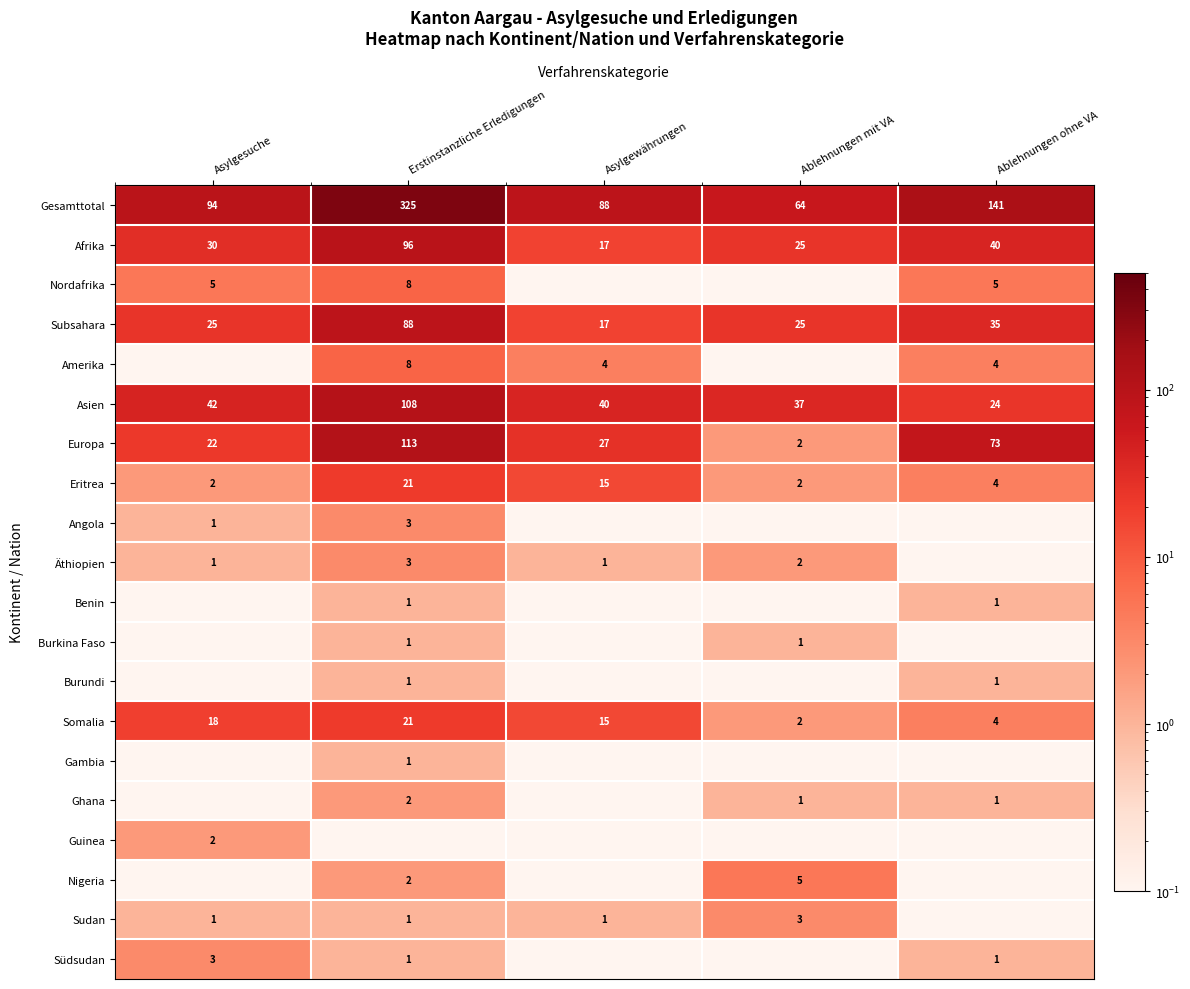

Which has a higher value, Asylgesuche or Erstinstanzliche Erledigungen?

Erstinstanzliche Erledigungen